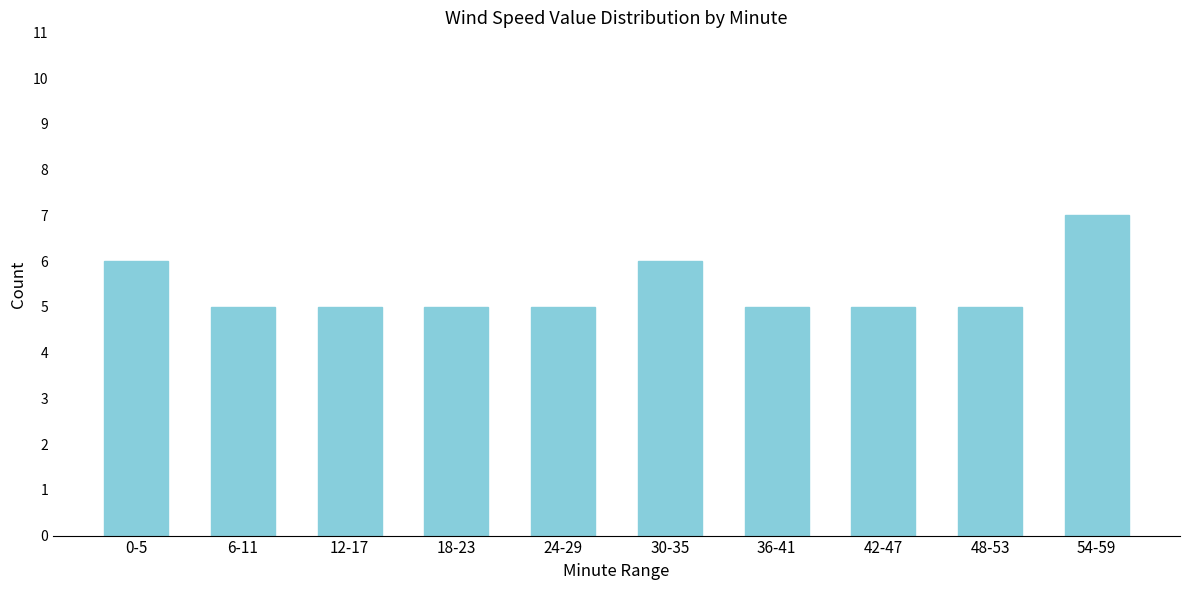

Reading right to left, what are all the values shown in this chart?

54-59=7	48-53=5	42-47=5	36-41=5	30-35=6	24-29=5	18-23=5	12-17=5	6-11=5	0-5=6